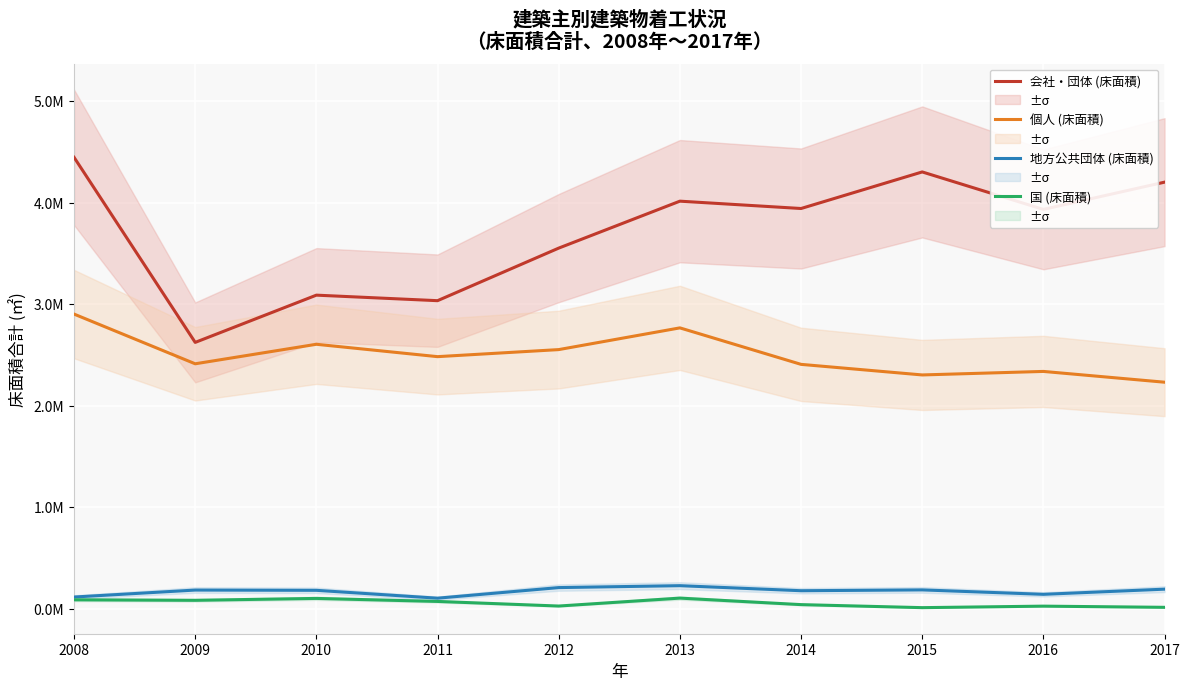

True or false: 個人 (床面積) has a value of 2412628 at 2009.

True